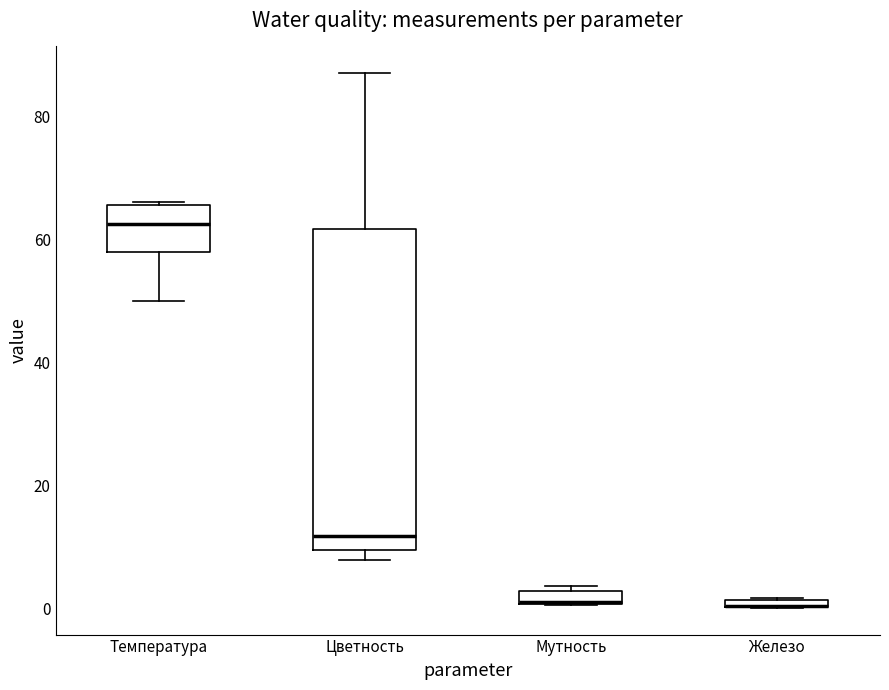

Which box is the tallest, from its lower edge to its upper edge?

Цветность